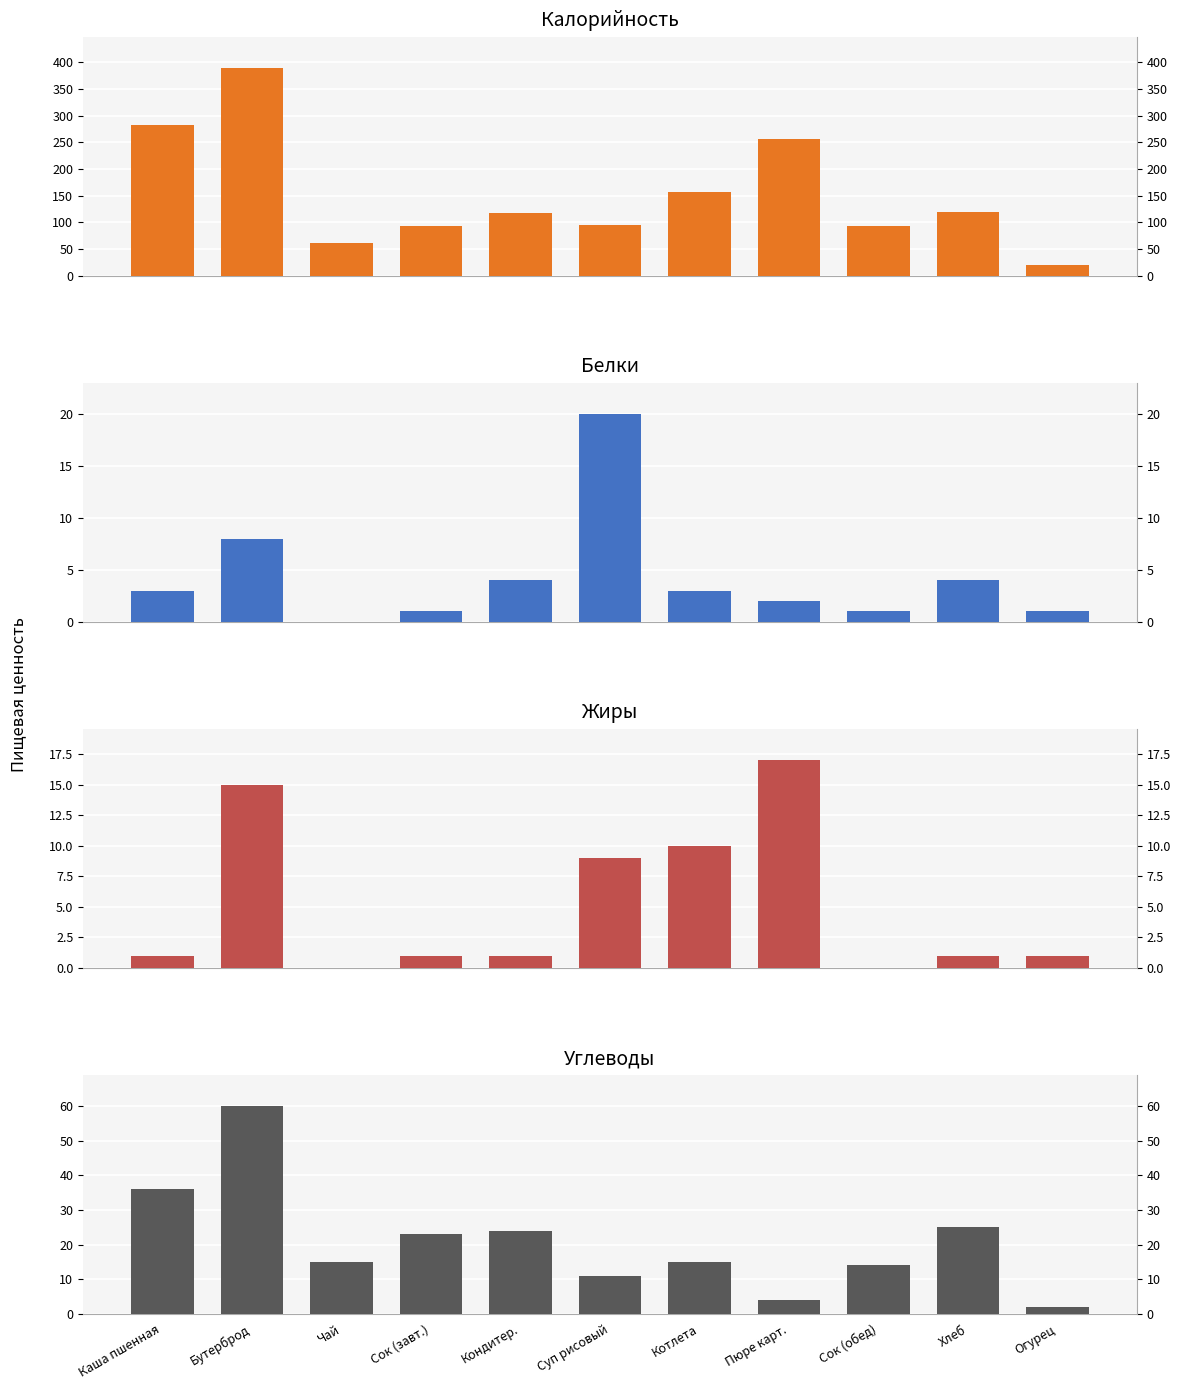

At which label does Жиры reach its minimum?

Чай